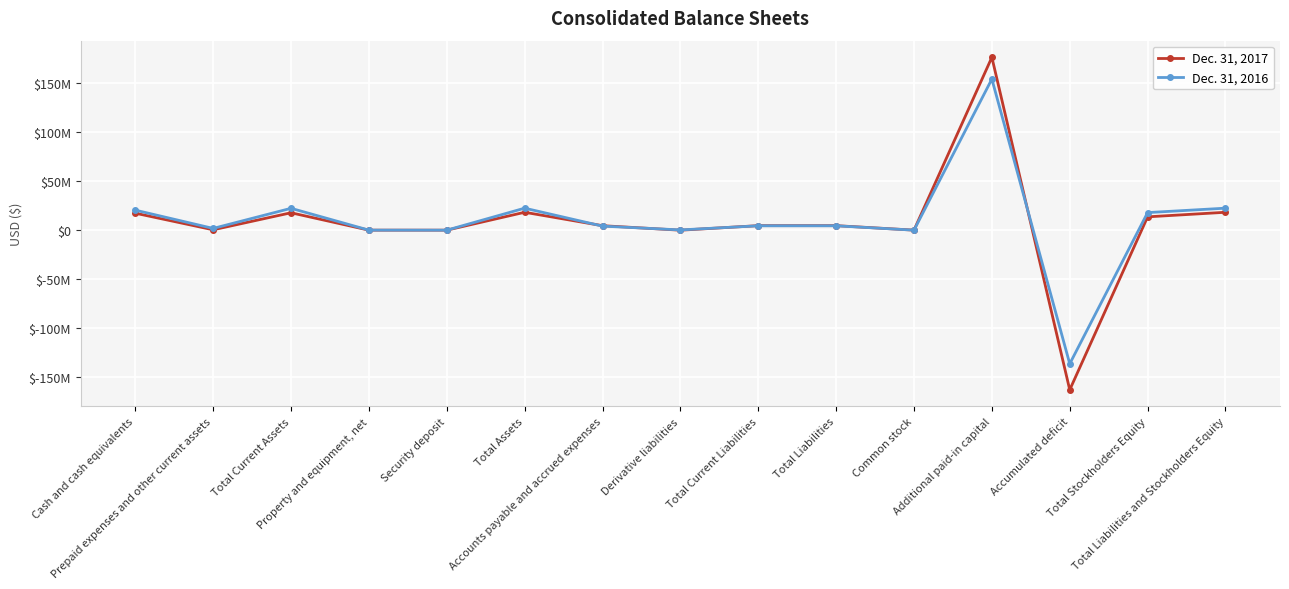

Which series has the largest total across all categories?

Dec. 31, 2016